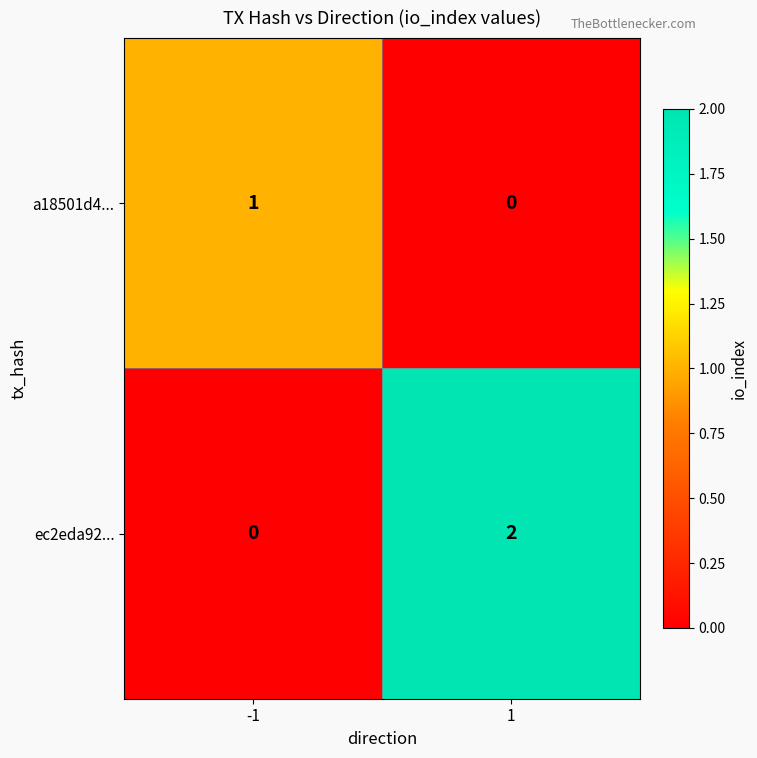

The value of a18501d4... at -1 is 2. True or false?

False